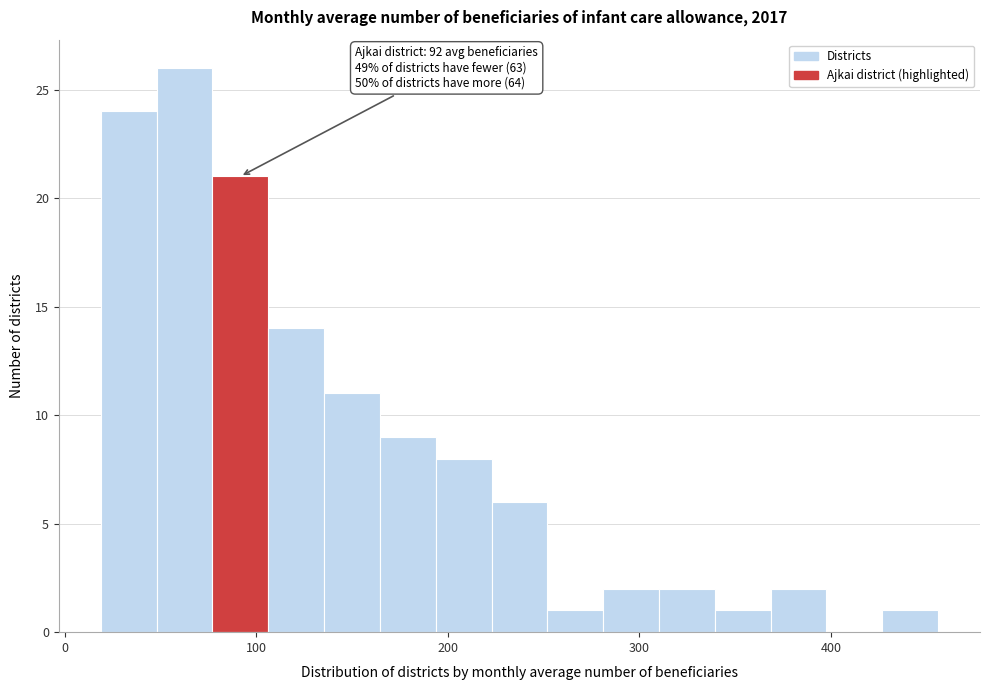

Read against the x-axis, roughly where is the centre of the tallest bar?

60